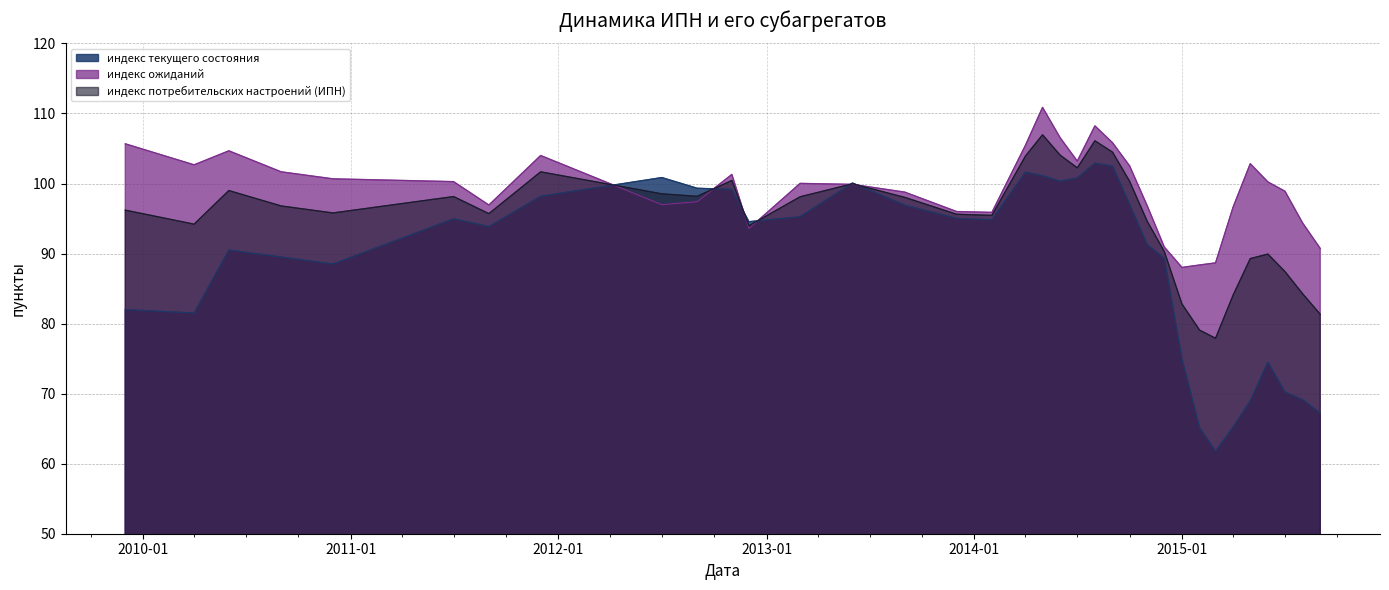

The индекс потребительских настроений (ИПН) series shows 96.2 at 2009-12-01. True or false?

True